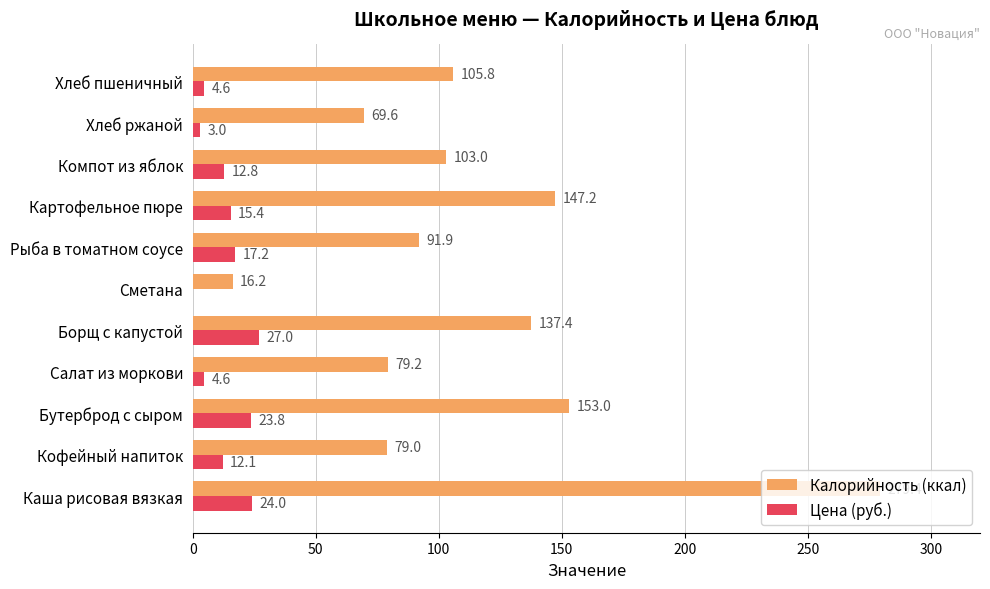

What is the highest value of the Калорийность (ккал) series?

279.4